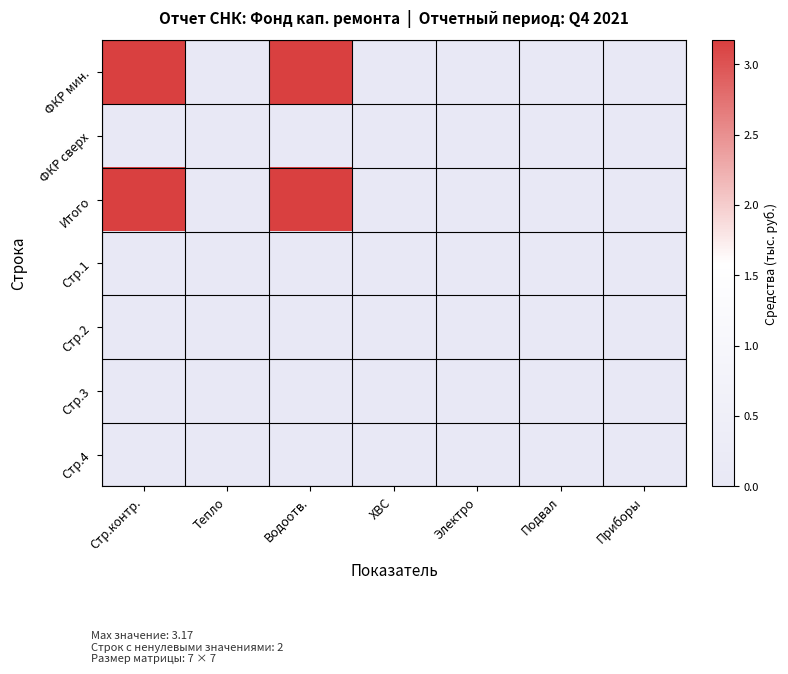

Reading left to right, transcribe all the data shown in this chart.

ФКР мин.: Стр.контр.=3.2	Тепло=0.0	Водоотв.=3.2	ХВС=0.0	Электро=0.0	Подвал=0.0	Приборы=0.0
ФКР сверх: Стр.контр.=0.0	Тепло=0.0	Водоотв.=0.0	ХВС=0.0	Электро=0.0	Подвал=0.0	Приборы=0.0
Итого: Стр.контр.=3.2	Тепло=0.0	Водоотв.=3.2	ХВС=0.0	Электро=0.0	Подвал=0.0	Приборы=0.0
Стр.1: Стр.контр.=0.0	Тепло=0.0	Водоотв.=0.0	ХВС=0.0	Электро=0.0	Подвал=0.0	Приборы=0.0
Стр.2: Стр.контр.=0.0	Тепло=0.0	Водоотв.=0.0	ХВС=0.0	Электро=0.0	Подвал=0.0	Приборы=0.0
Стр.3: Стр.контр.=0.0	Тепло=0.0	Водоотв.=0.0	ХВС=0.0	Электро=0.0	Подвал=0.0	Приборы=0.0
Стр.4: Стр.контр.=0.0	Тепло=0.0	Водоотв.=0.0	ХВС=0.0	Электро=0.0	Подвал=0.0	Приборы=0.0